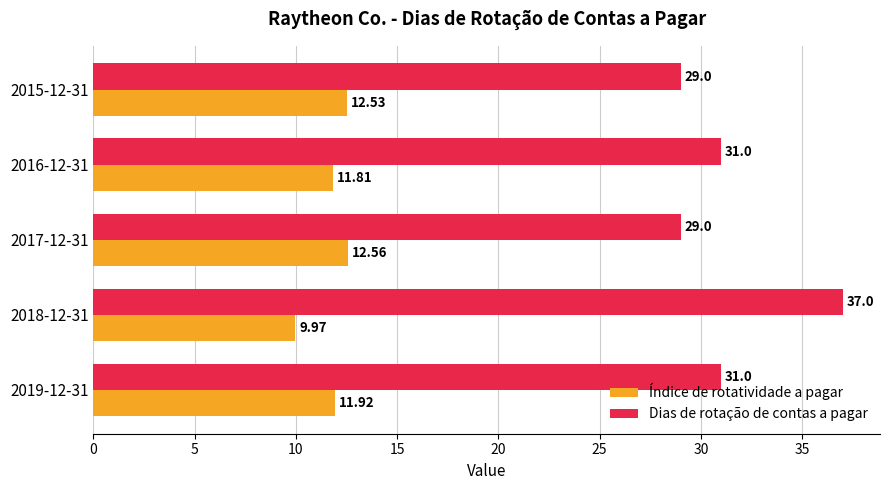

List the series in order of their overall mean, highest first.

Dias de rotação de contas a pagar, Índice de rotatividade a pagar